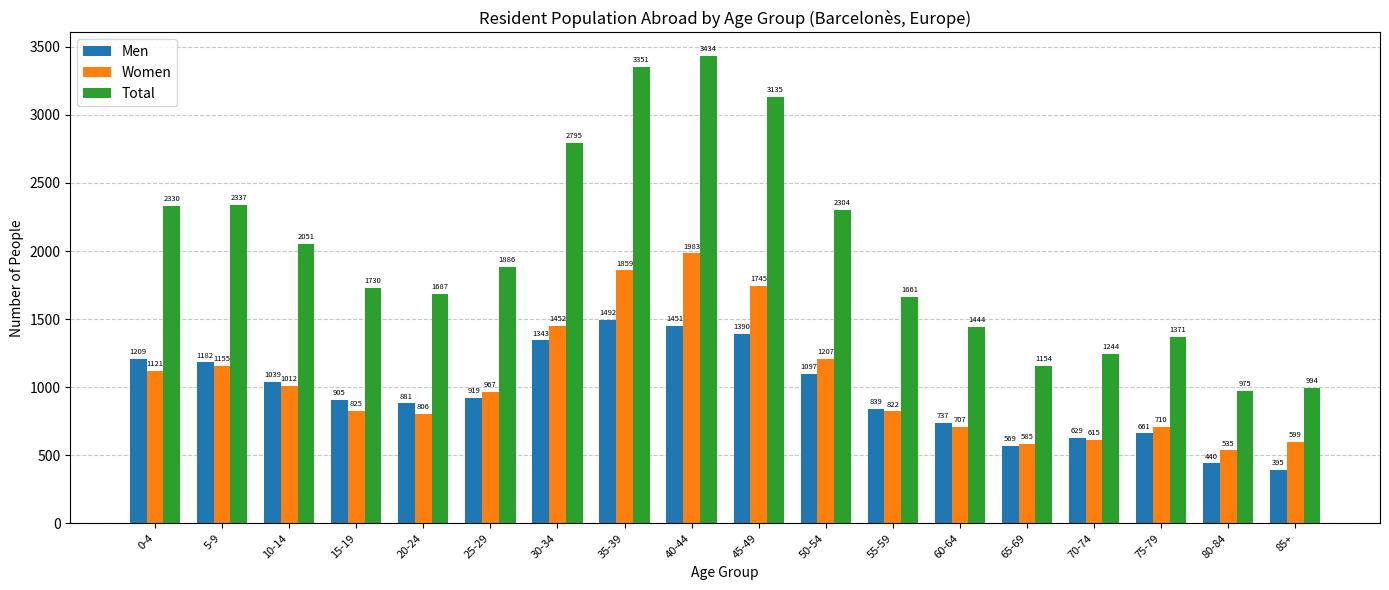

What is the value of the Women bar at the 12th from the left?

822